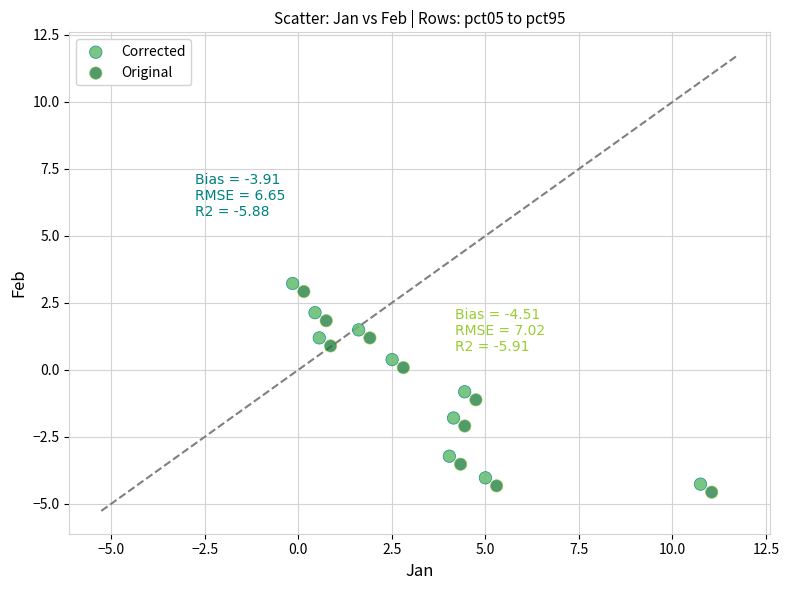

Which series reaches the maximum Y coordinate?

Corrected